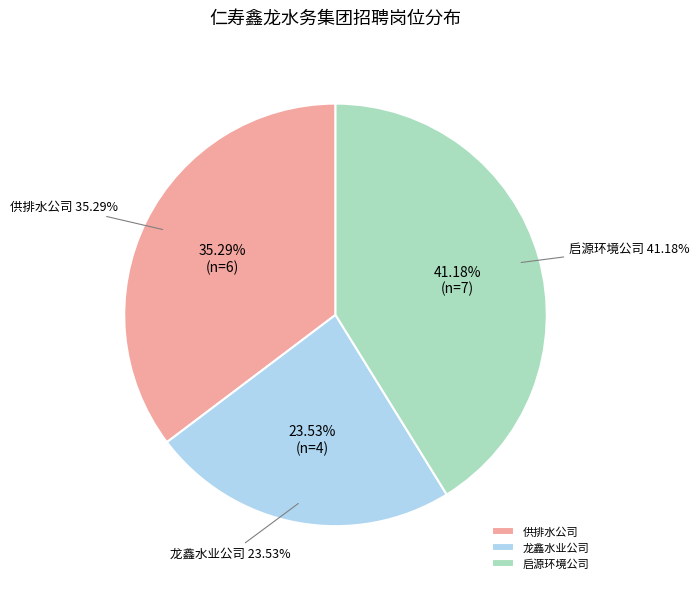

Approximately how many times larger is the value at 龙鑫水业公司 compared to 启源环境公司?

0.6